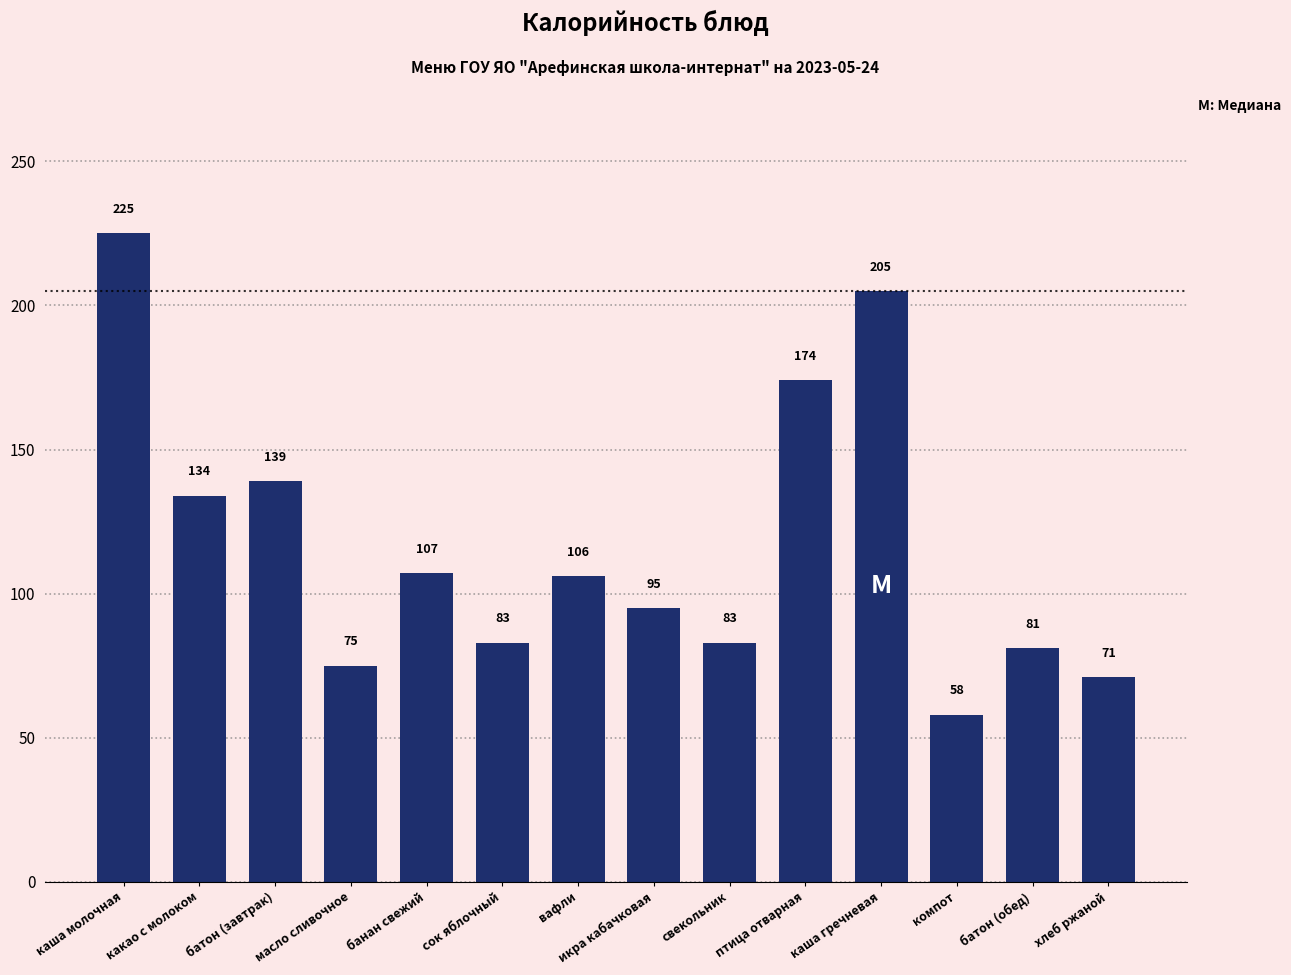

Where does the data first go above 106?

каша молочная